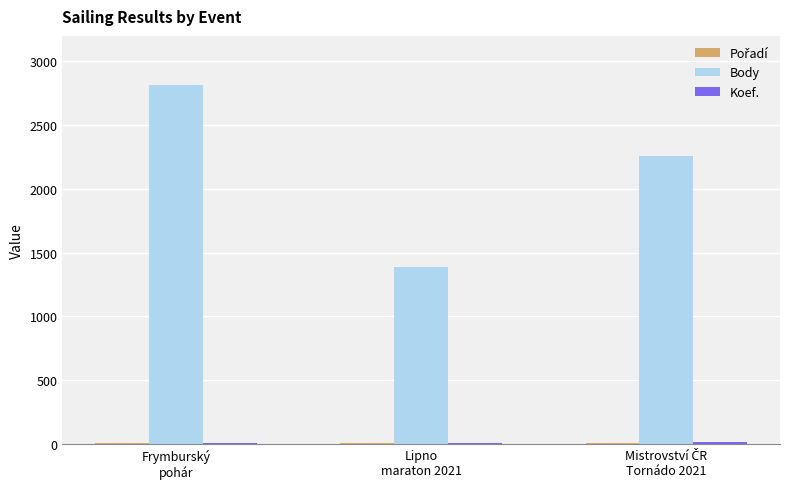

Reading left to right, transcribe all the data shown in this chart.

Pořadí: Frymburský
pohár=3	Lipno
maraton 2021=8	Mistrovství ČR
Tornádo 2021=9
Body: Frymburský
pohár=2814	Lipno
maraton 2021=1385	Mistrovství ČR
Tornádo 2021=2258
Koef.: Frymburský
pohár=7	Lipno
maraton 2021=7	Mistrovství ČR
Tornádo 2021=12